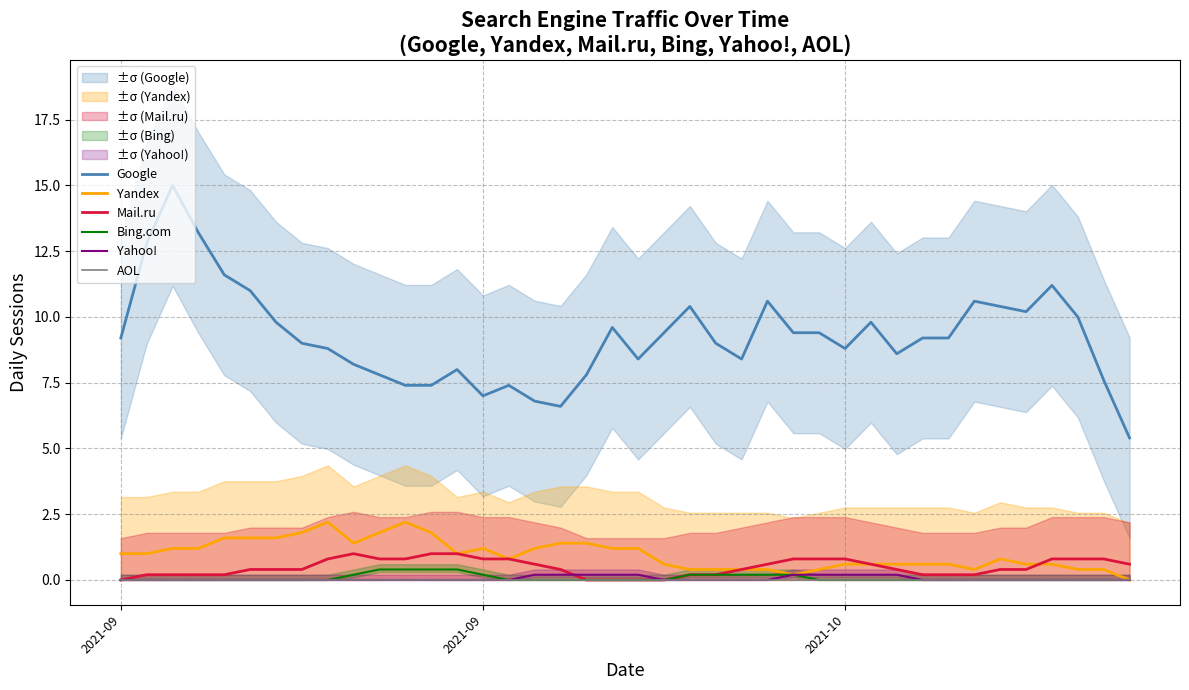

What are all the series names shown in the legend?

Google, Yandex, Mail.ru, Bing.com, Yahoo!, AOL